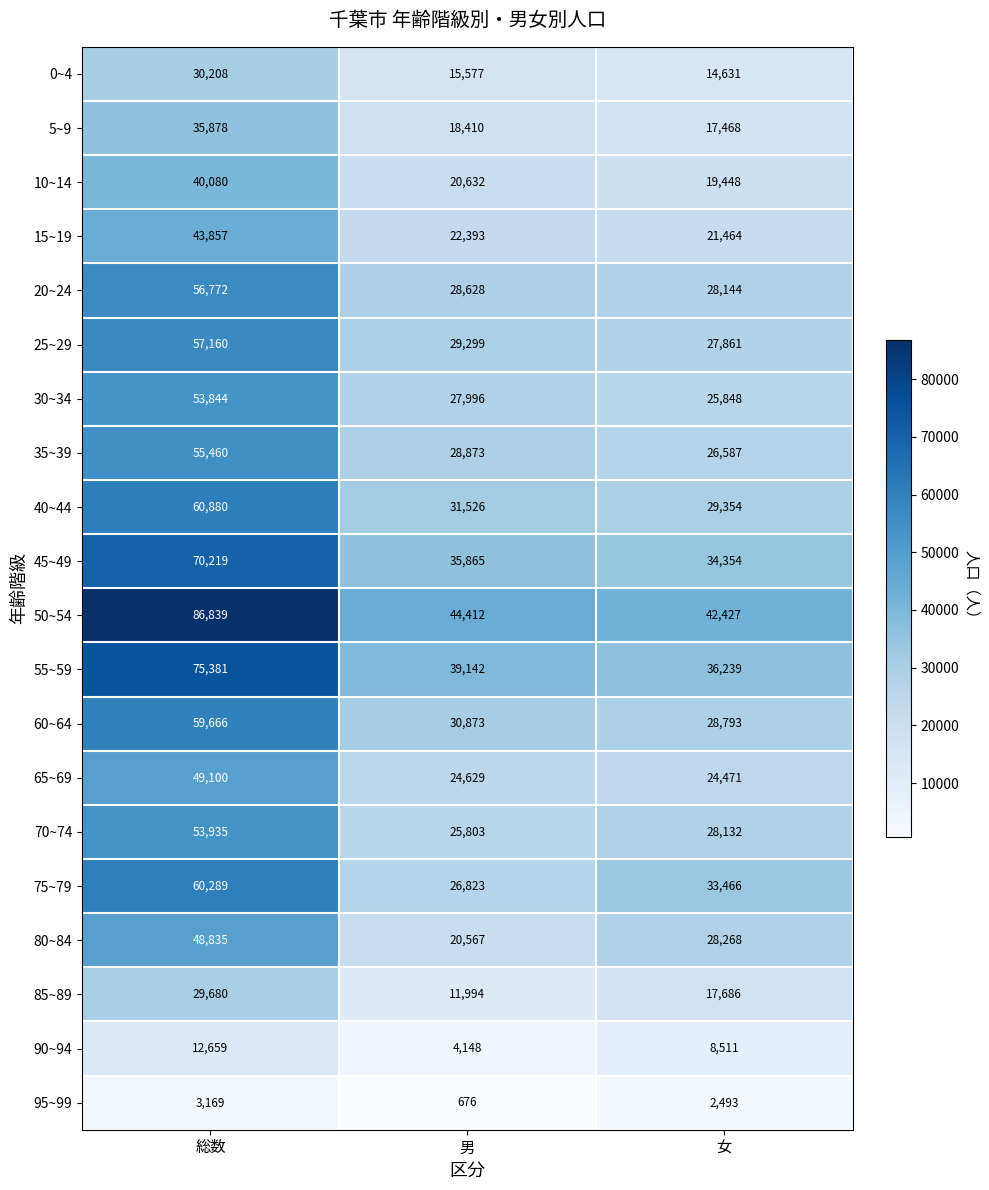

Is the value of 95~99 at 女 greater than the value of 20~24 at 男?

No